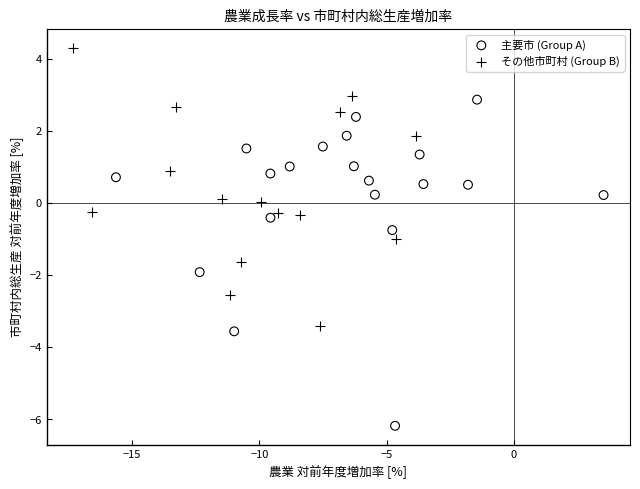

Which series reaches the minimum Y coordinate?

主要市 (Group A)